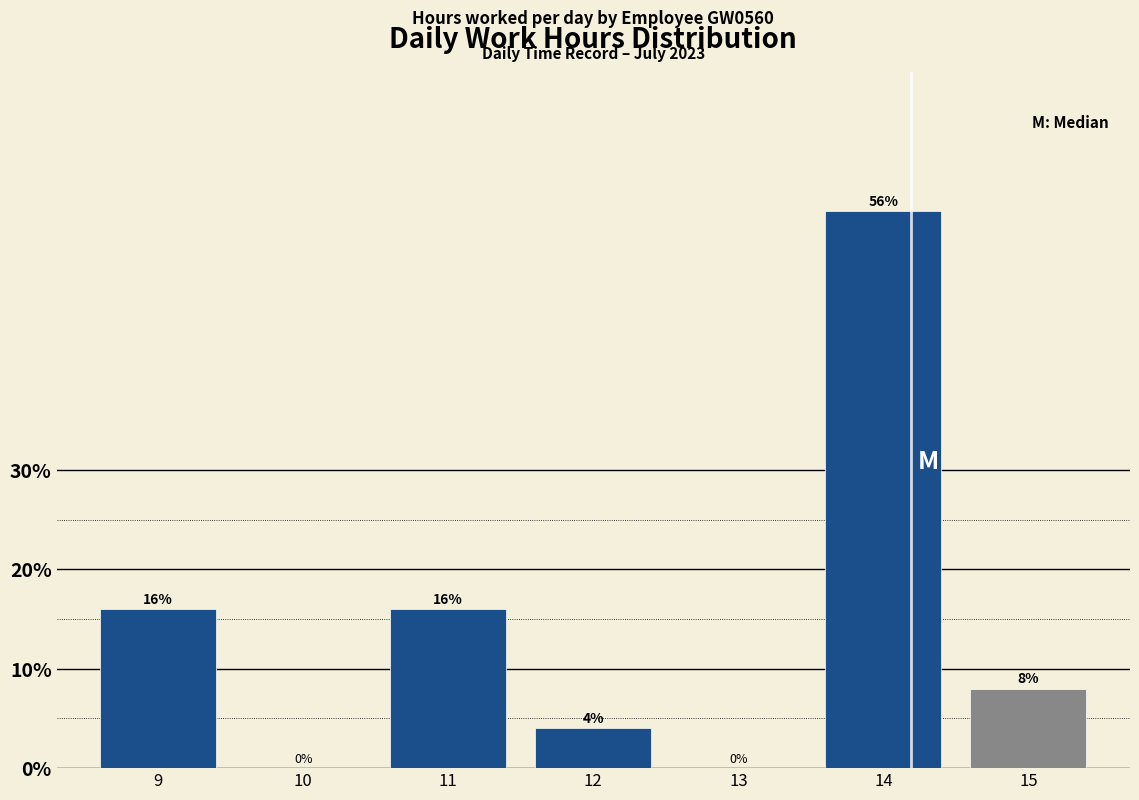

Reading left to right, transcribe this chart: for each bar, give the range it covers on the x-axis and its height.

8.5 to 9.5: 16
9.5 to 10.5: 0
10.5 to 11.5: 16
11.5 to 12.5: 4
12.5 to 13.5: 0
13.5 to 14.5: 56
14.5 to 15.5: 8